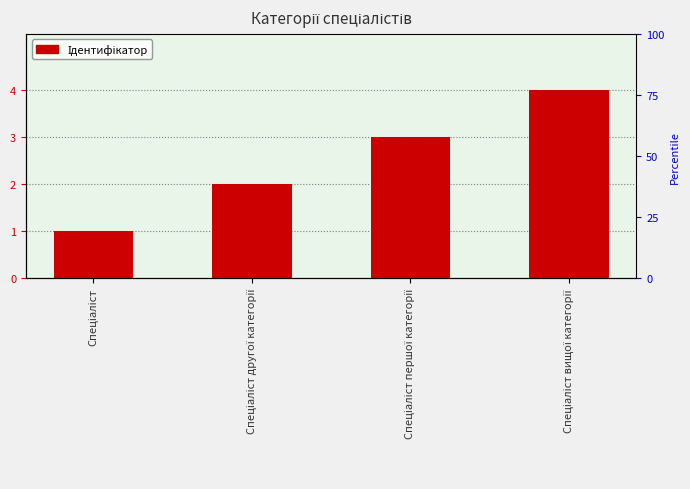

What is the sum of the values at Спеціаліст вищої категорії and Спеціаліст?

5